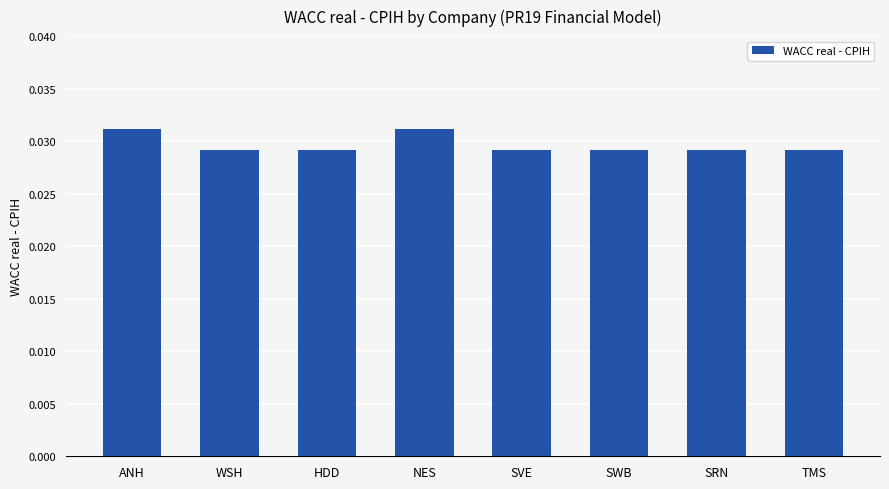

The chart shows a value of 0.1 at HDD. True or false?

False